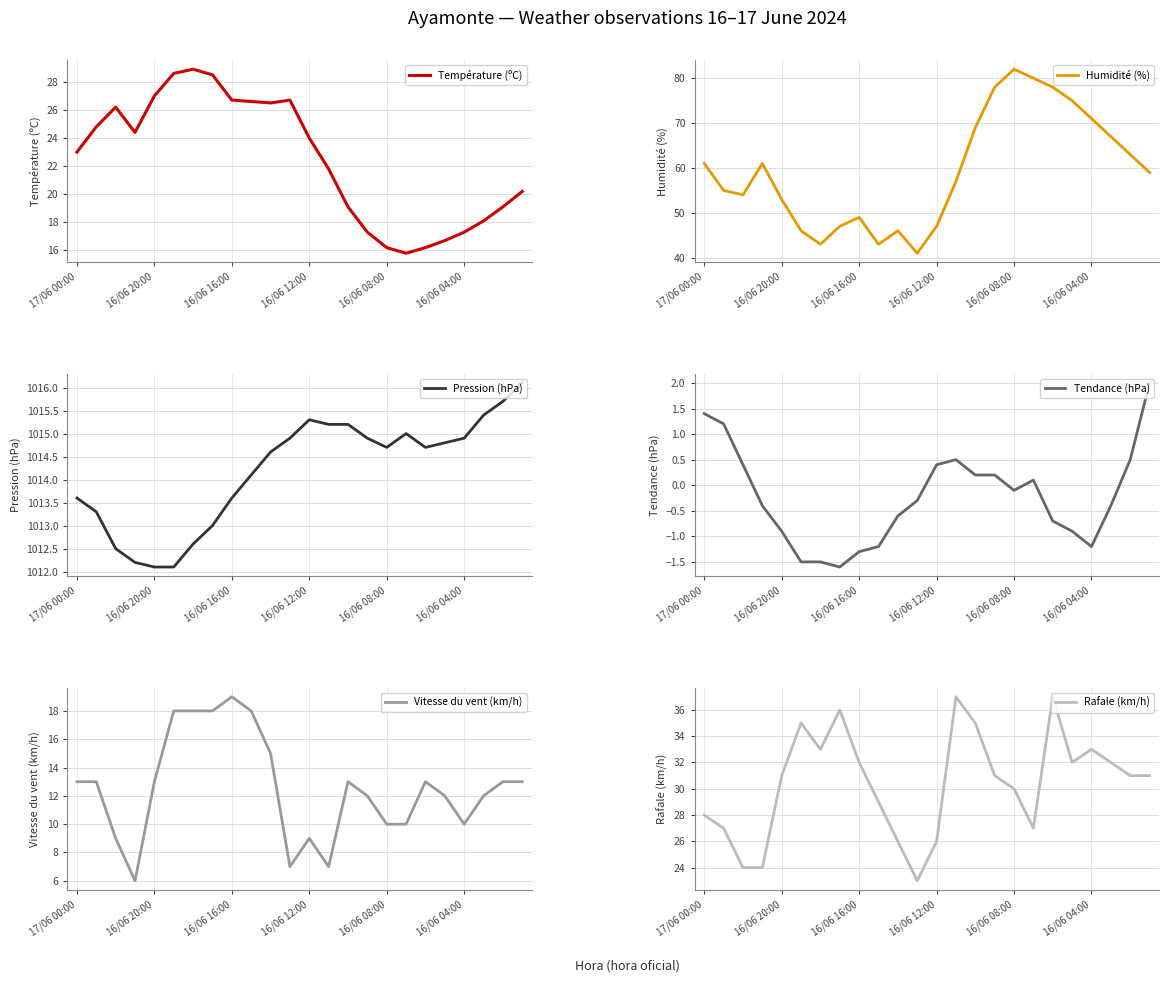

What is the value of the Pression (hPa) point at the 14th from the left?

1015.2